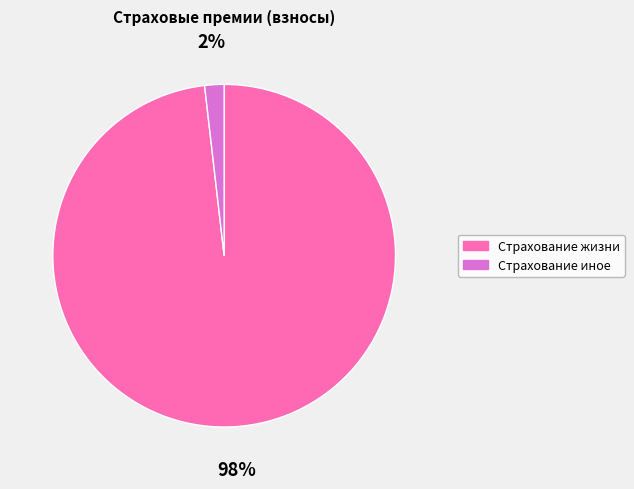

Combined, do Страхование жизни and Страхование иное account for over 50%?

Yes